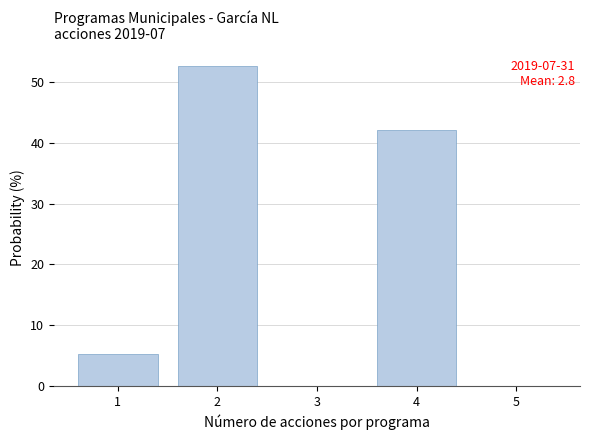

Over which range of the x-axis is the bar tallest?

1.5 to 2.5